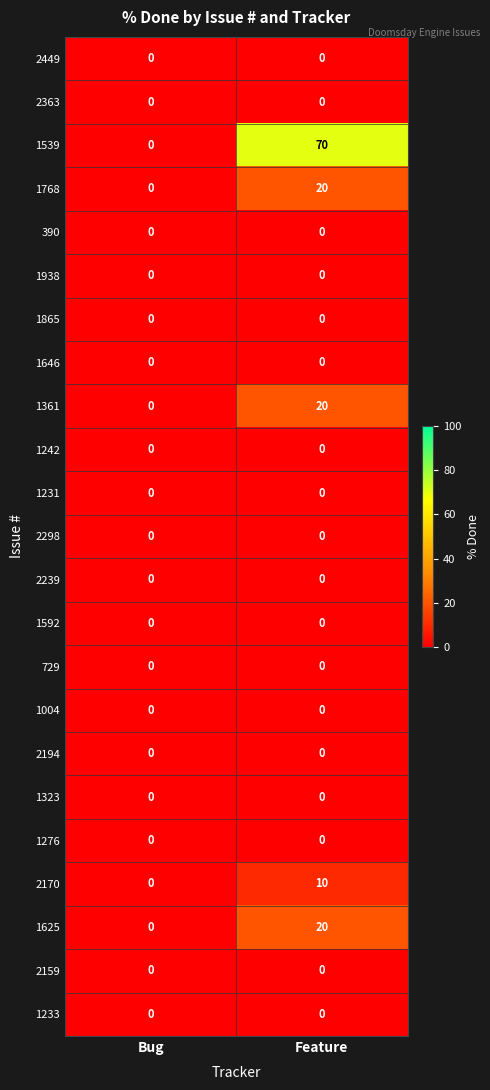

Count the number of categories in the chart.

2